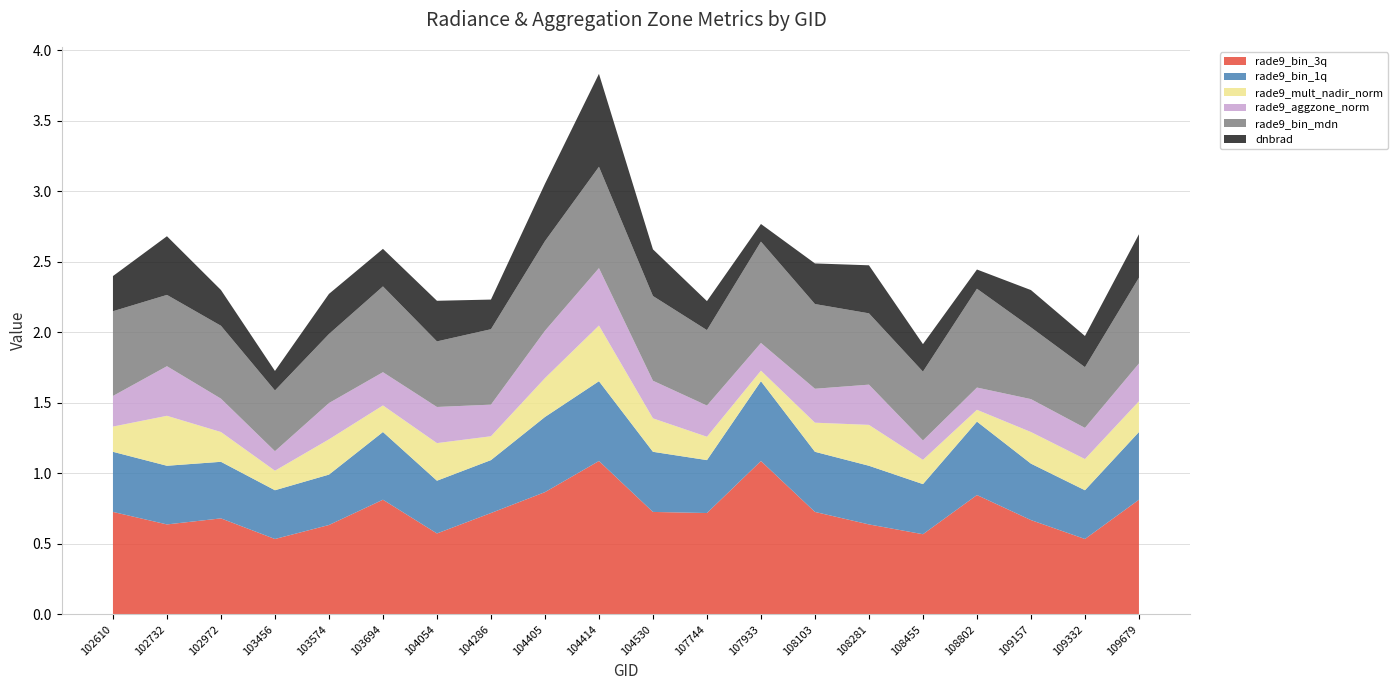

Reading left to right, list all the values displayed in this chart.

dnbrad: 102610=0.2	102732=0.4	102972=0.3	103456=0.1	103574=0.3	103694=0.3	104054=0.3	104286=0.2	104405=0.4	104414=0.7	104530=0.3	107744=0.2	107933=0.1	108103=0.3	108281=0.3	108455=0.2	108802=0.1	109157=0.3	109332=0.2	109679=0.3
rade9_bin_mdn: 102610=0.6	102732=0.5	102972=0.5	103456=0.4	103574=0.5	103694=0.6	104054=0.5	104286=0.5	104405=0.6	104414=0.7	104530=0.6	107744=0.5	107933=0.7	108103=0.6	108281=0.5	108455=0.5	108802=0.7	109157=0.5	109332=0.4	109679=0.6
rade9_aggzone_norm: 102610=0.2	102732=0.4	102972=0.2	103456=0.1	103574=0.3	103694=0.2	104054=0.3	104286=0.2	104405=0.3	104414=0.4	104530=0.3	107744=0.2	107933=0.2	108103=0.2	108281=0.3	108455=0.1	108802=0.2	109157=0.2	109332=0.2	109679=0.3
rade9_mult_nadir_norm: 102610=0.2	102732=0.4	102972=0.2	103456=0.1	103574=0.2	103694=0.2	104054=0.3	104286=0.2	104405=0.3	104414=0.4	104530=0.2	107744=0.2	107933=0.1	108103=0.2	108281=0.3	108455=0.2	108802=0.1	109157=0.2	109332=0.2	109679=0.2
rade9_bin_1q: 102610=0.4	102732=0.4	102972=0.4	103456=0.3	103574=0.4	103694=0.5	104054=0.4	104286=0.4	104405=0.5	104414=0.6	104530=0.4	107744=0.4	107933=0.6	108103=0.4	108281=0.4	108455=0.4	108802=0.5	109157=0.4	109332=0.3	109679=0.5
rade9_bin_3q: 102610=0.7	102732=0.6	102972=0.7	103456=0.5	103574=0.6	103694=0.8	104054=0.6	104286=0.7	104405=0.9	104414=1.1	104530=0.7	107744=0.7	107933=1.1	108103=0.7	108281=0.6	108455=0.6	108802=0.8	109157=0.7	109332=0.5	109679=0.8